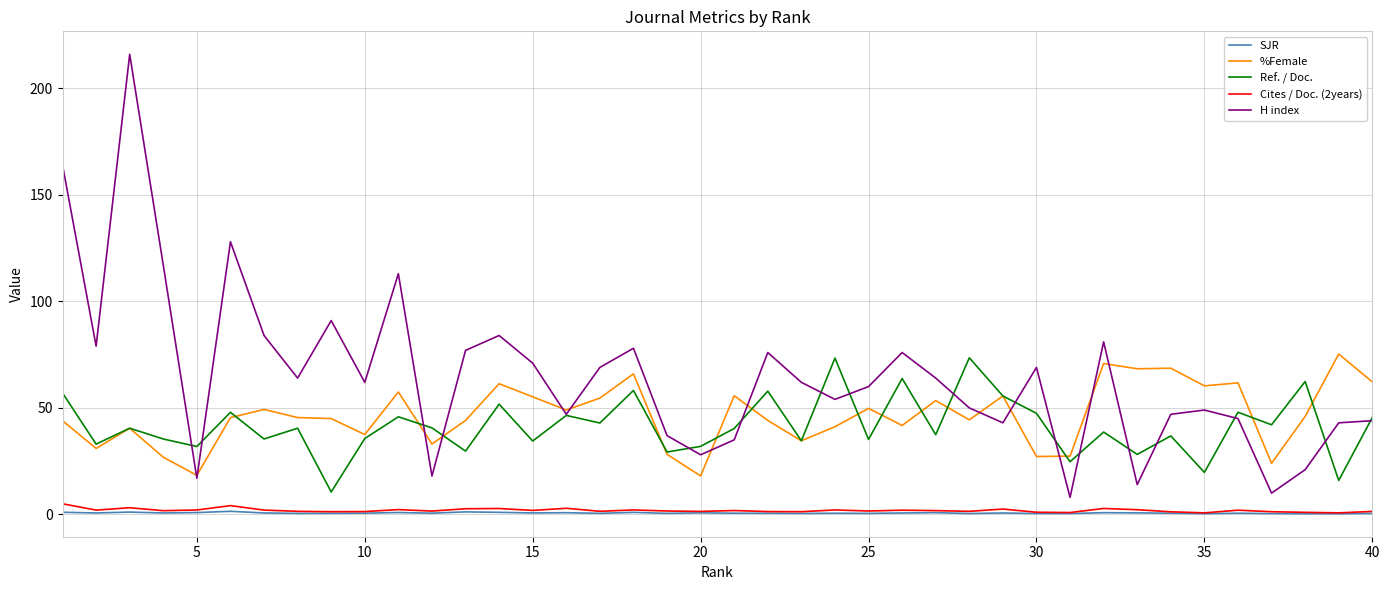

True or false: H index and SJR intersect in this chart.

False